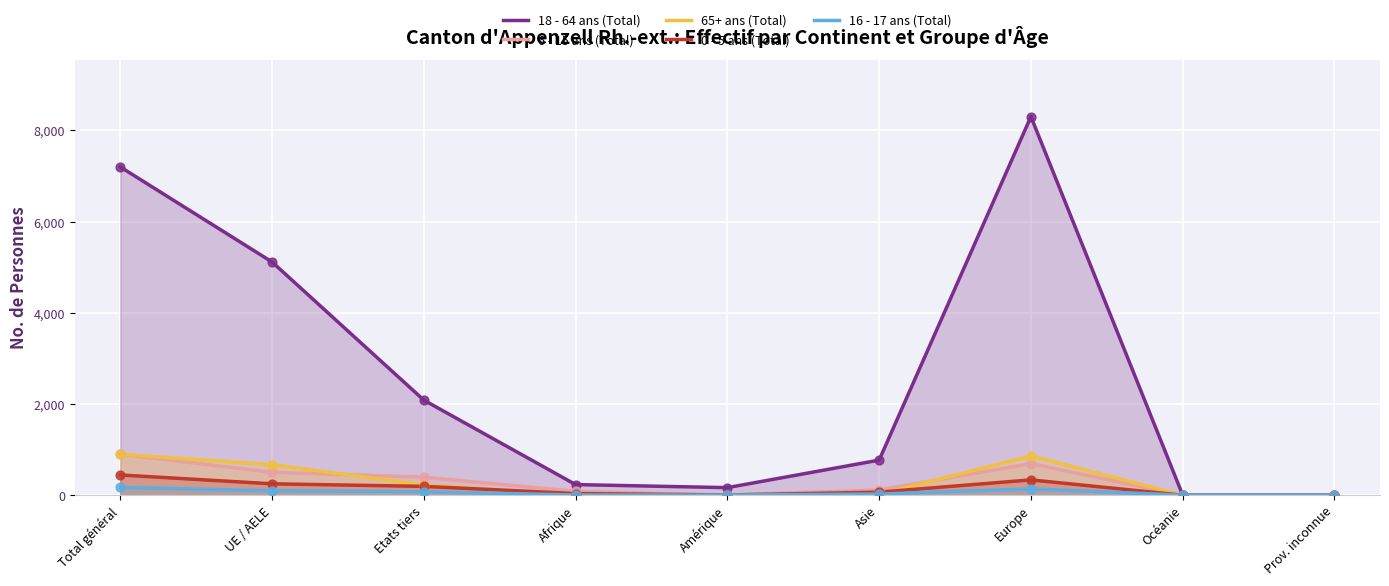

What are all the series names shown in the legend?

18 - 64 ans (Total), 6 - 15 ans (Total), 65+ ans (Total), 0 - 5 ans (Total), 16 - 17 ans (Total)